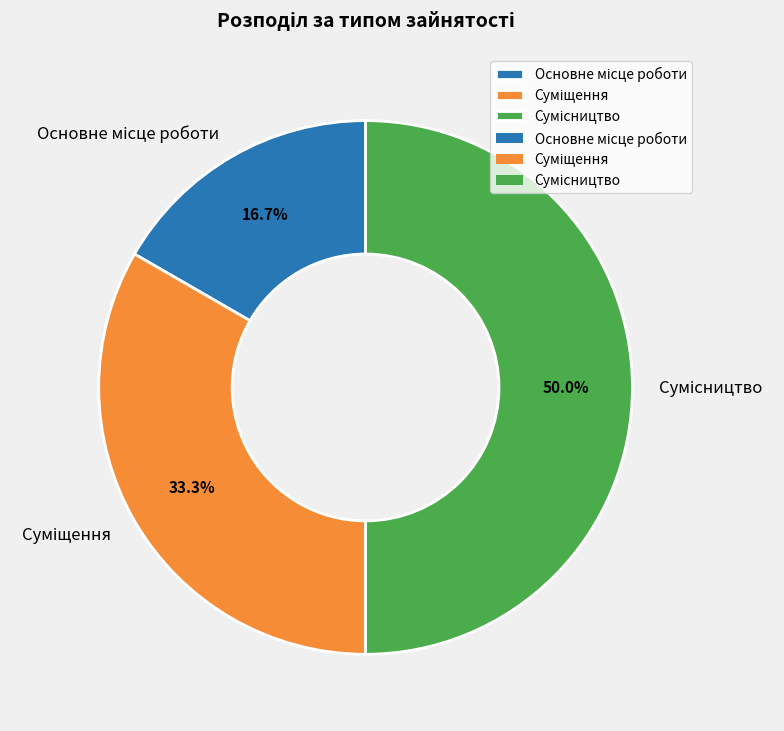

To the nearest percent, what percentage of the pie is Суміщення?

33%